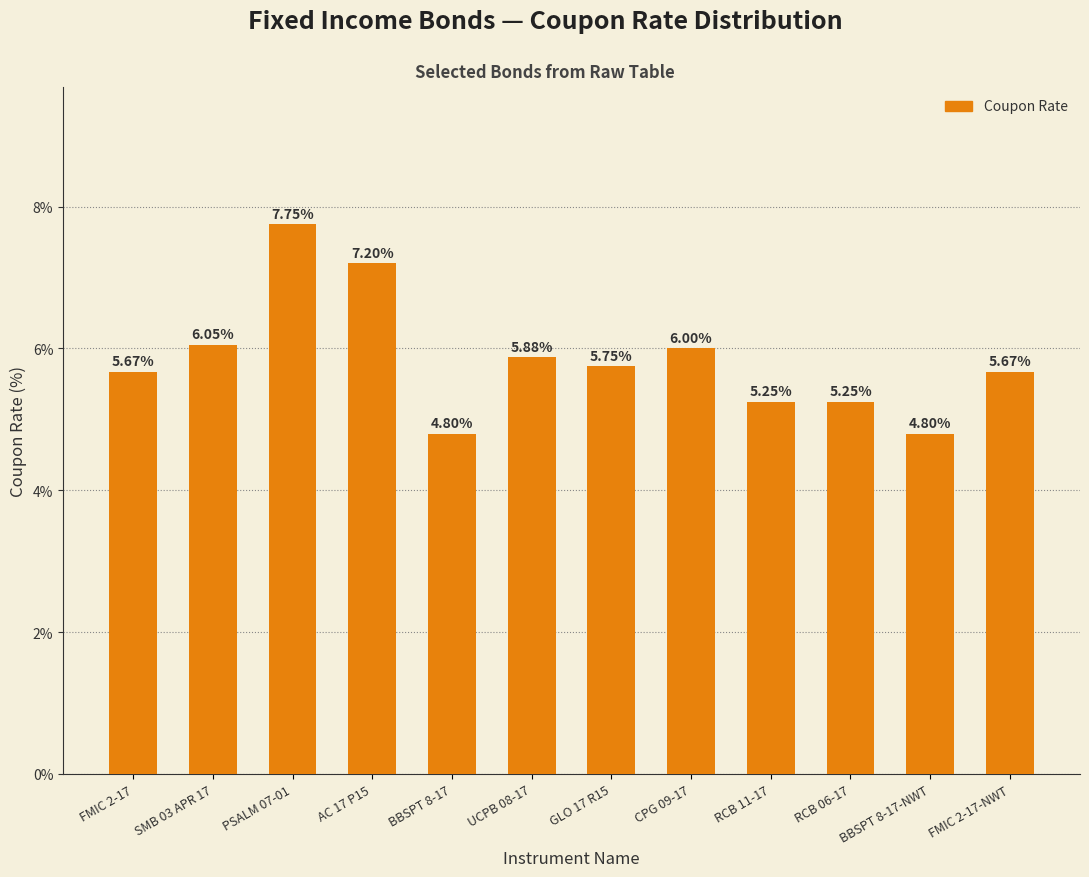

Approximately how many times larger is the value at CPG 09-17 compared to RCB 06-17?

1.1